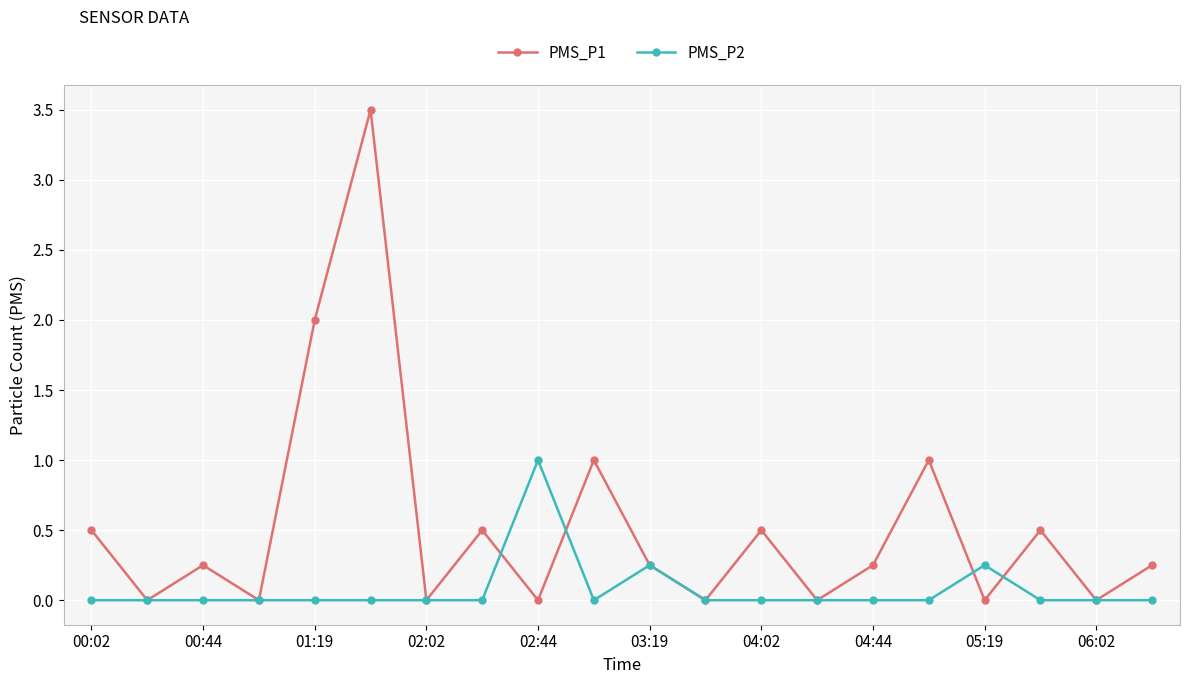

What is the greatest value displayed?

3.5